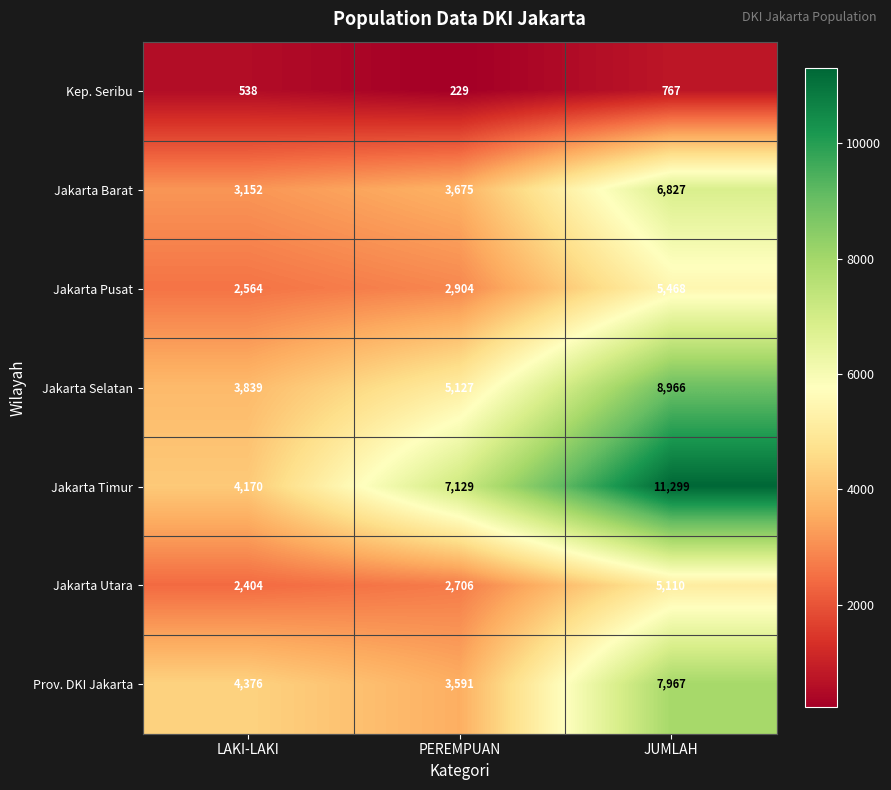

At which category is the sum across all series the highest?

JUMLAH